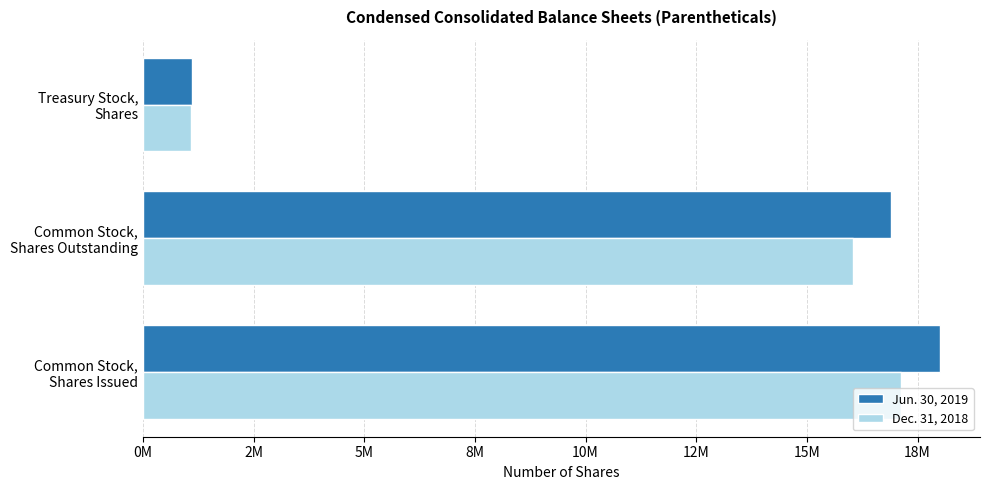

What are all the series names shown in the legend?

Jun. 30, 2019, Dec. 31, 2018